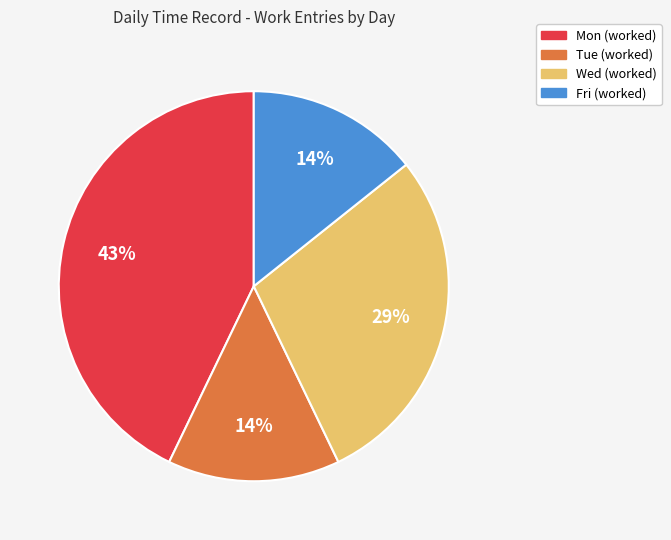

Does any single category account for the majority?

No